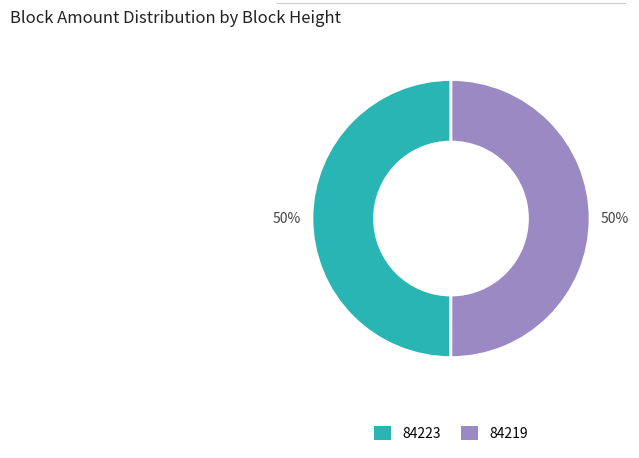

To the nearest percent, what is the combined percentage of 84219 and 84223?

100%